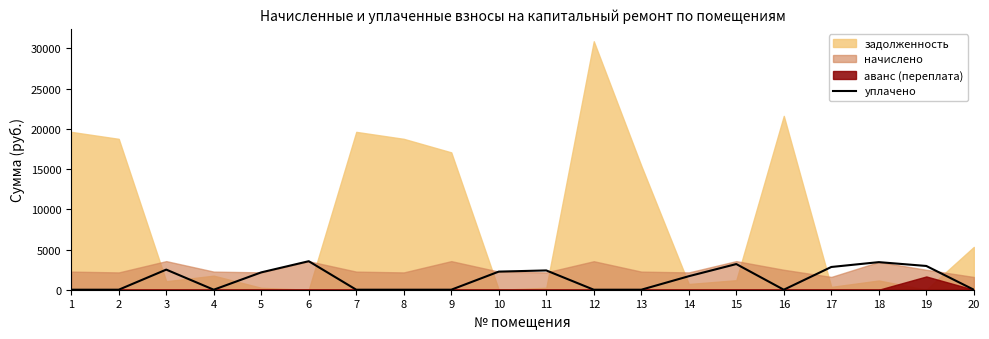

What is the sum of all values?

26939.8